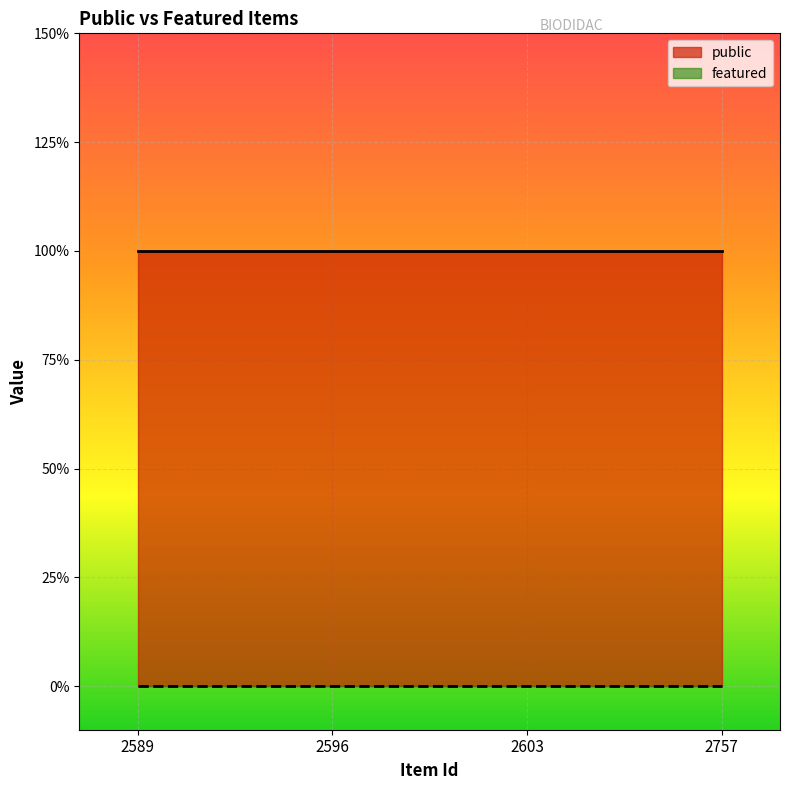

What is the highest value of the public series?

1